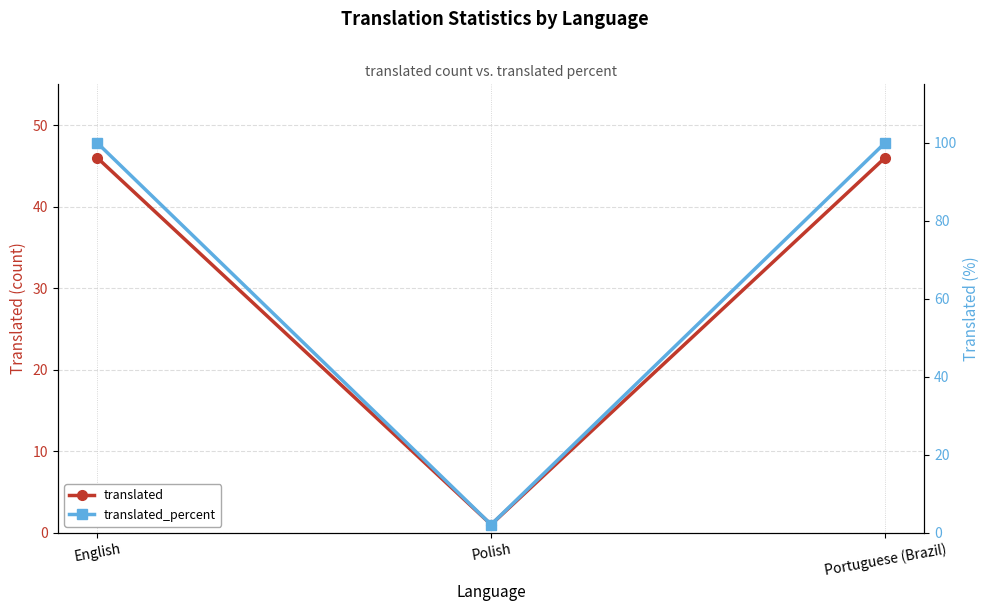

What is the approximate value of translated at Polish?

1.0